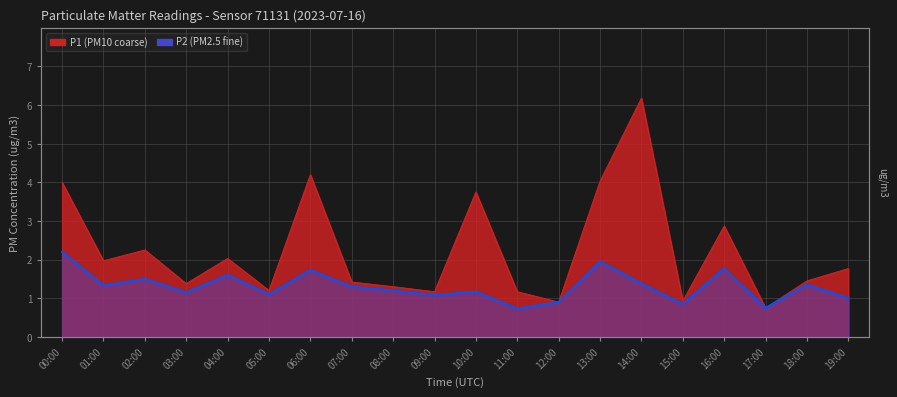

At which label does P1 first exceed 1?

00:00